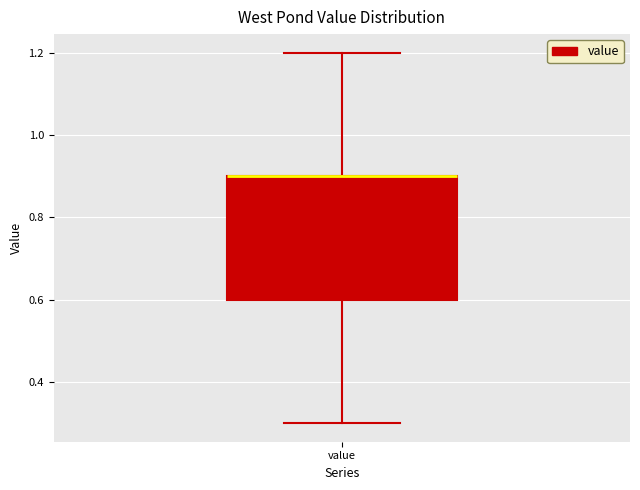

Where is the lower edge of the box for value on the y-axis? The values are not printed on the chart, so give them approximately, as read against the axis.

0.6